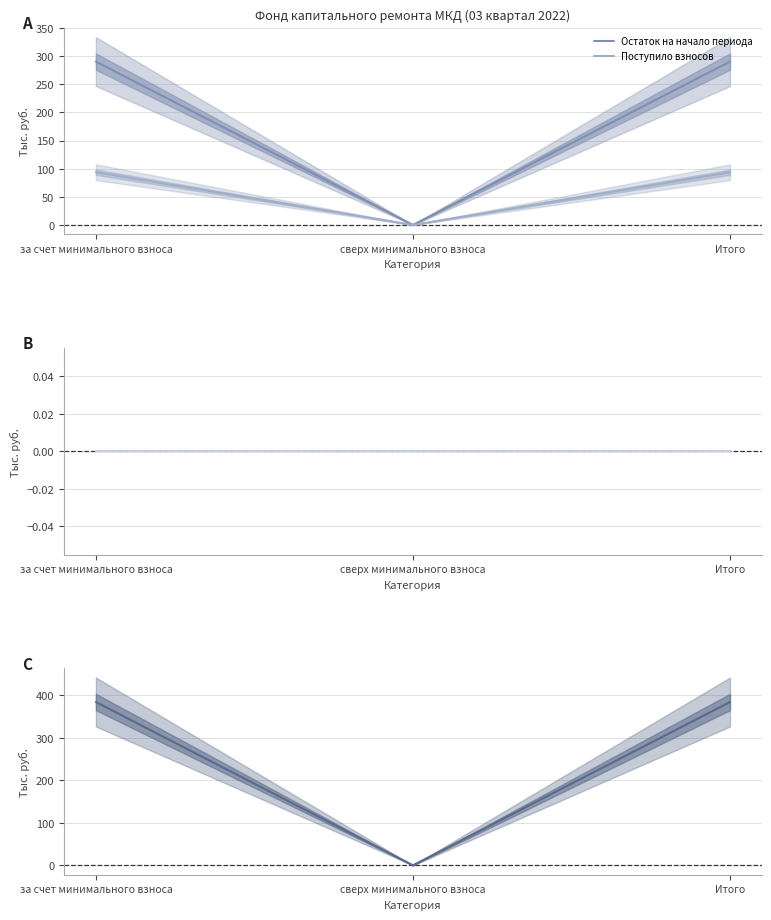

What is the maximum value for Остаток на начало периода?

290.2